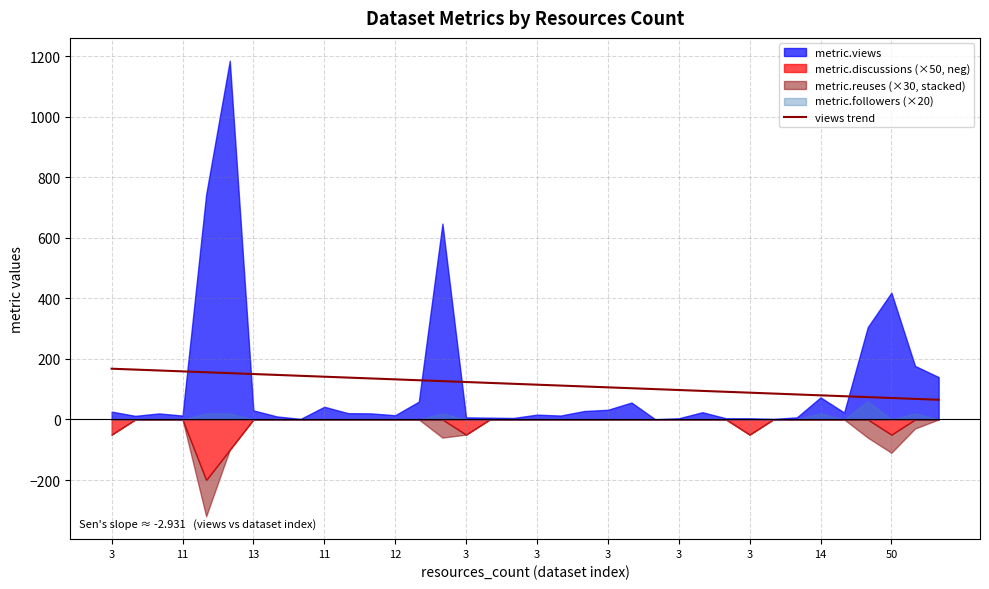

What is the average value?

116.4